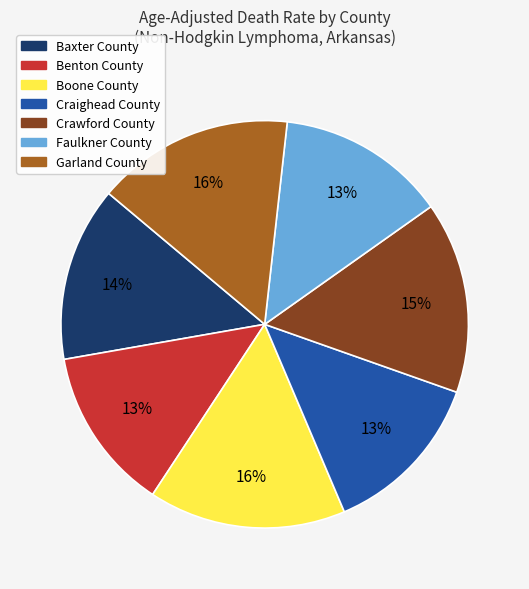

Does Craighead County represent more than half of the total?

No